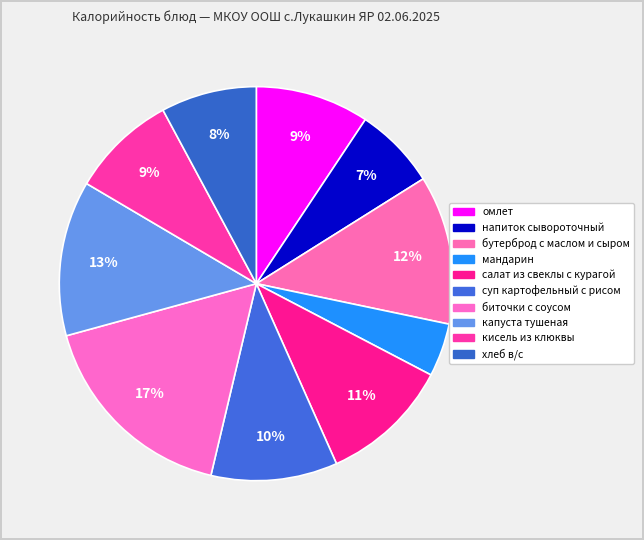

Between салат из свеклы с курагой and биточки с соусом, which is larger?

биточки с соусом